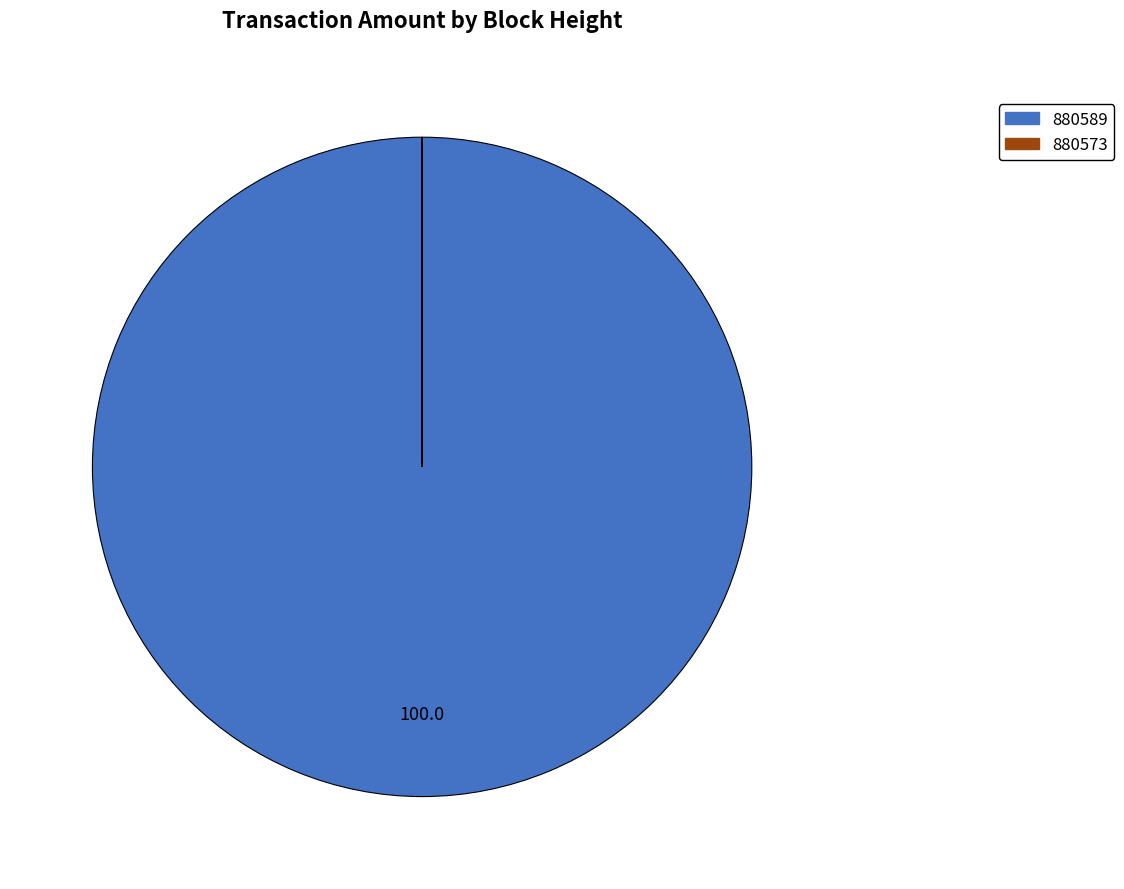

Is there a majority slice in this chart?

Yes